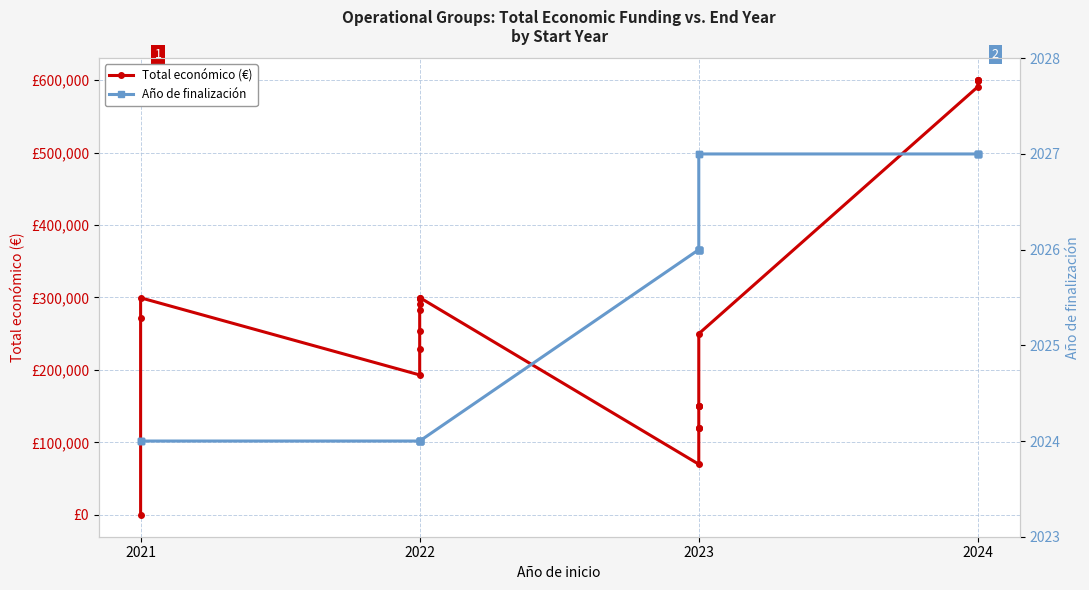

Between 2021 and 2023, which series saw the biggest shift?

Total económico (€)